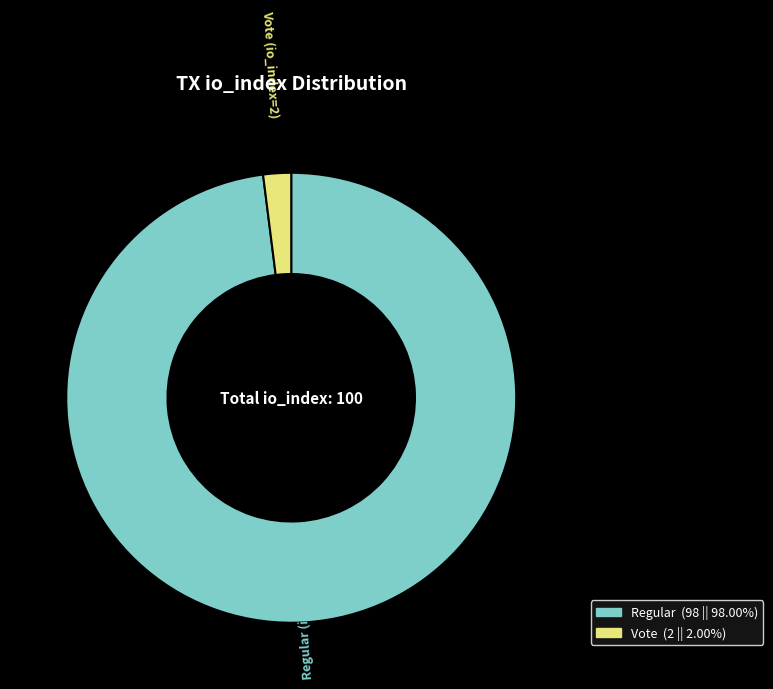

Count the number of slices in the pie.

2